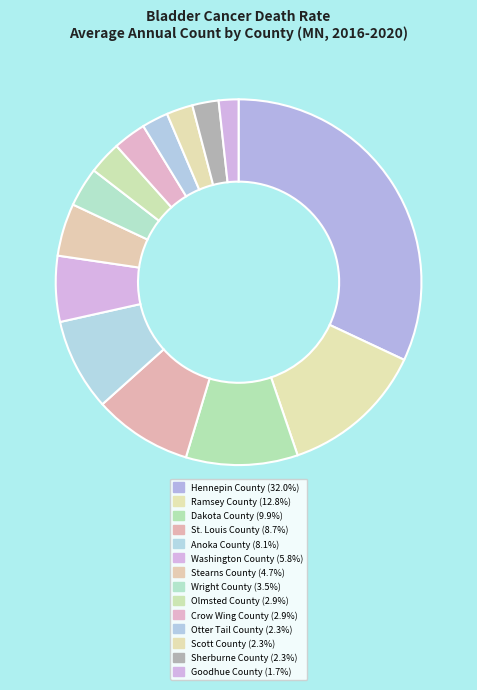

Is it true that Hennepin County is 46% of the pie?

False